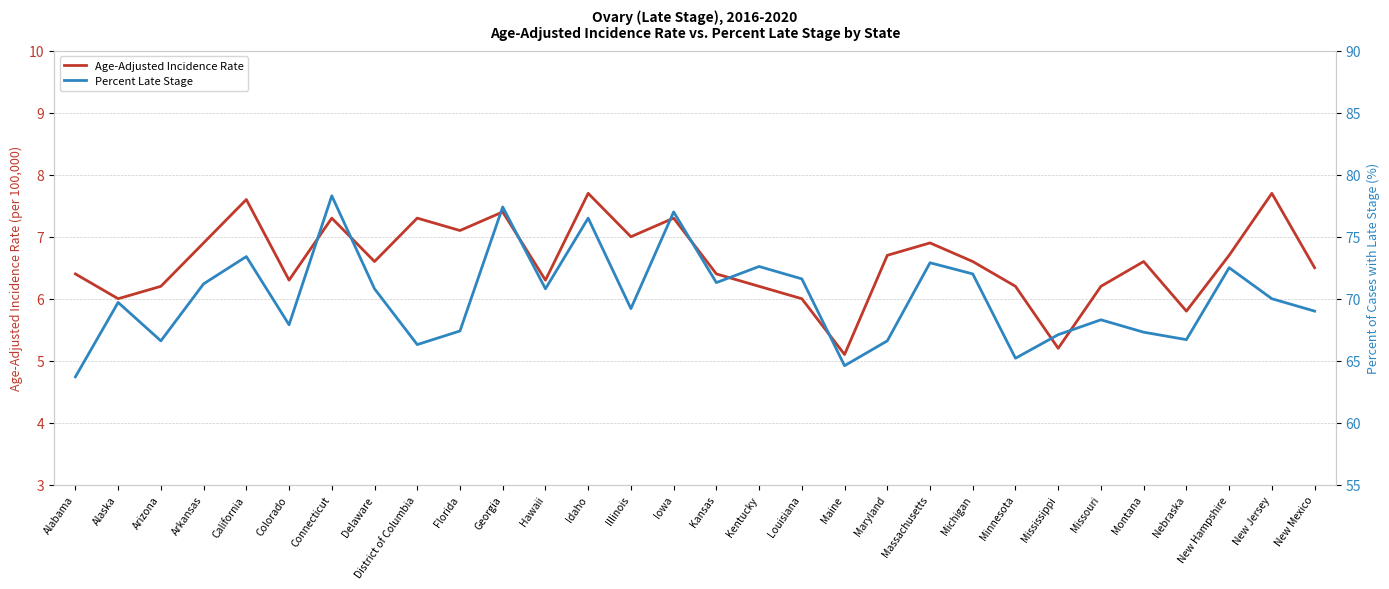

What is the difference between the maximum and minimum values in the Percent Late Stage series?

14.6